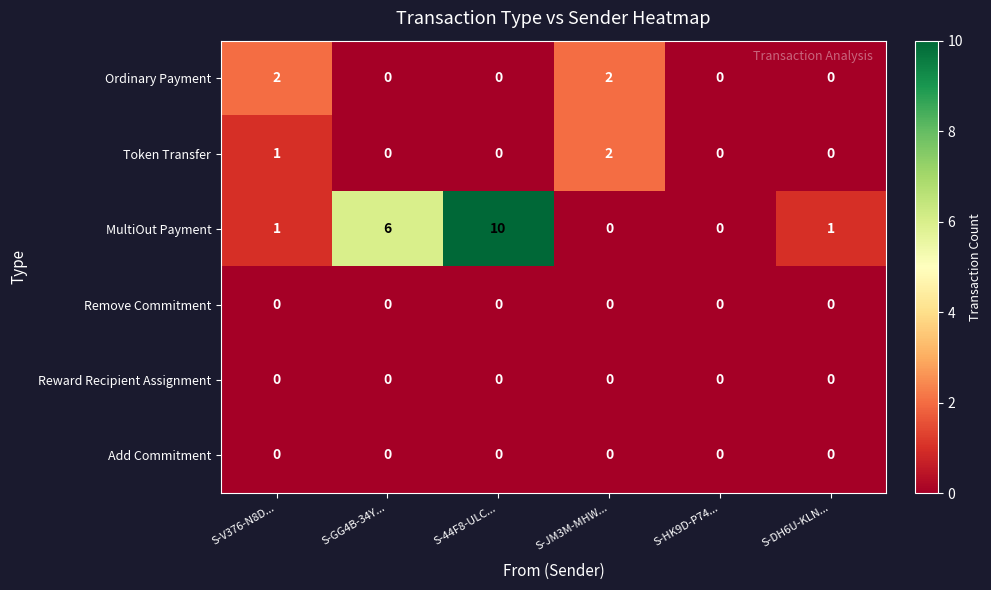

The MultiOut Payment series shows 0 at S-HK9D-P74.... True or false?

True